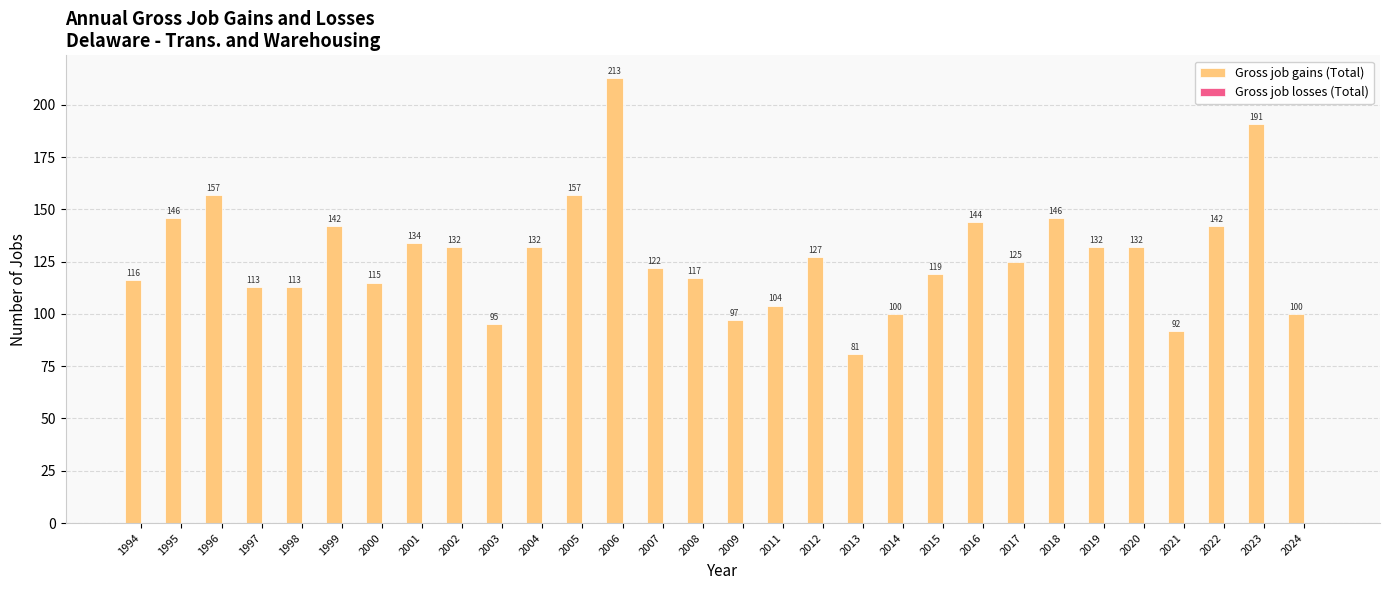

Is it true that the value at 2000 is 115?

True